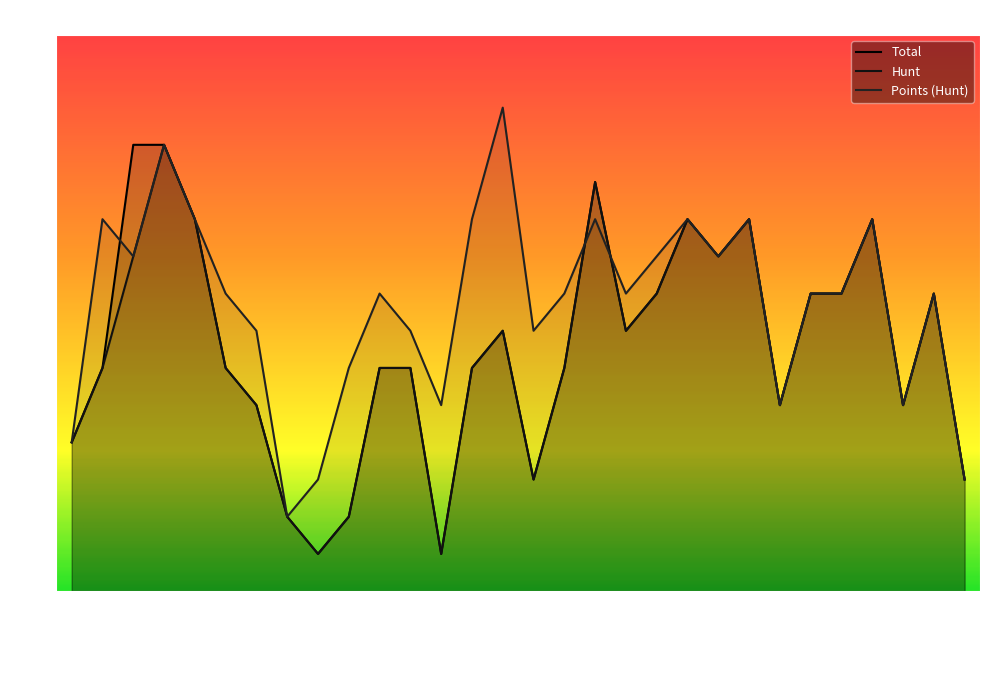

What is the sum of the Total values at CK Viper and Just SssS?

4